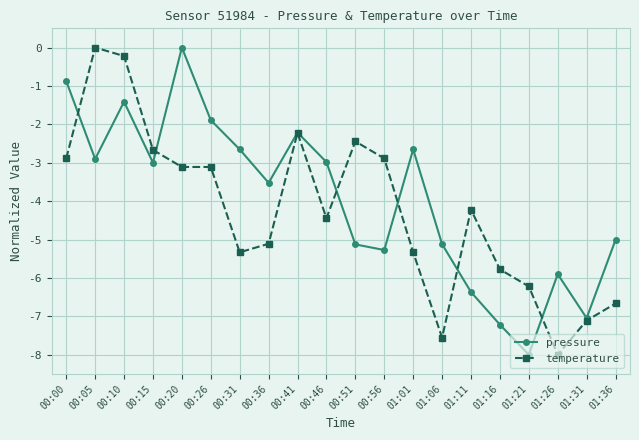

Reading left to right, extract all data points from this chart.

pressure: 00:00=-0.9	00:05=-2.9	00:10=-1.4	00:15=-3.0	00:20=0.0	00:26=-1.9	00:31=-2.7	00:36=-3.5	00:41=-2.2	00:46=-3.0	00:51=-5.1	00:56=-5.3	01:01=-2.7	01:06=-5.1	01:11=-6.4	01:16=-7.2	01:21=-8.0	01:26=-5.9	01:31=-7.0	01:36=-5.0
temperature: 00:00=-2.9	00:05=0.0	00:10=-0.2	00:15=-2.7	00:20=-3.1	00:26=-3.1	00:31=-5.3	00:36=-5.1	00:41=-2.2	00:46=-4.4	00:51=-2.4	00:56=-2.9	01:01=-5.3	01:06=-7.6	01:11=-4.2	01:16=-5.8	01:21=-6.2	01:26=-8.0	01:31=-7.1	01:36=-6.7